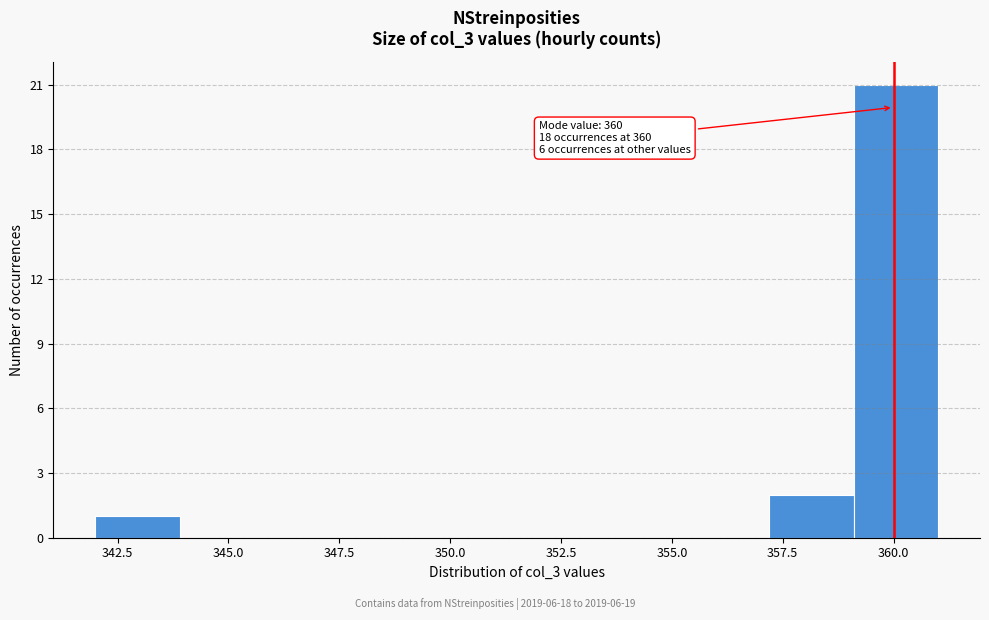

Around what value on the x-axis is the tallest bar? Give the approximate position of its centre, as read against the axis.

360.0